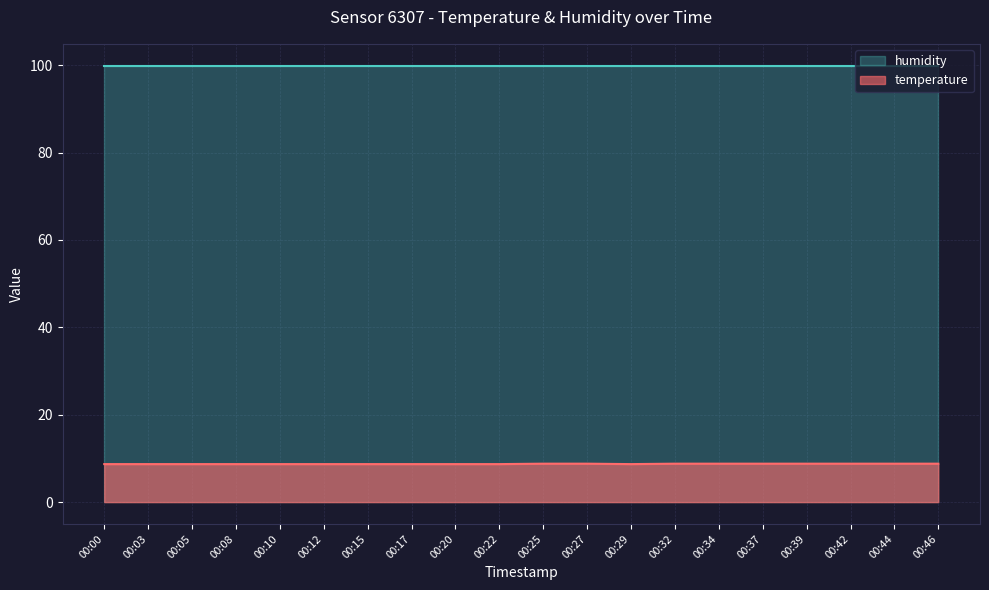

True or false: the data has more than 1 interior local peaks.

False